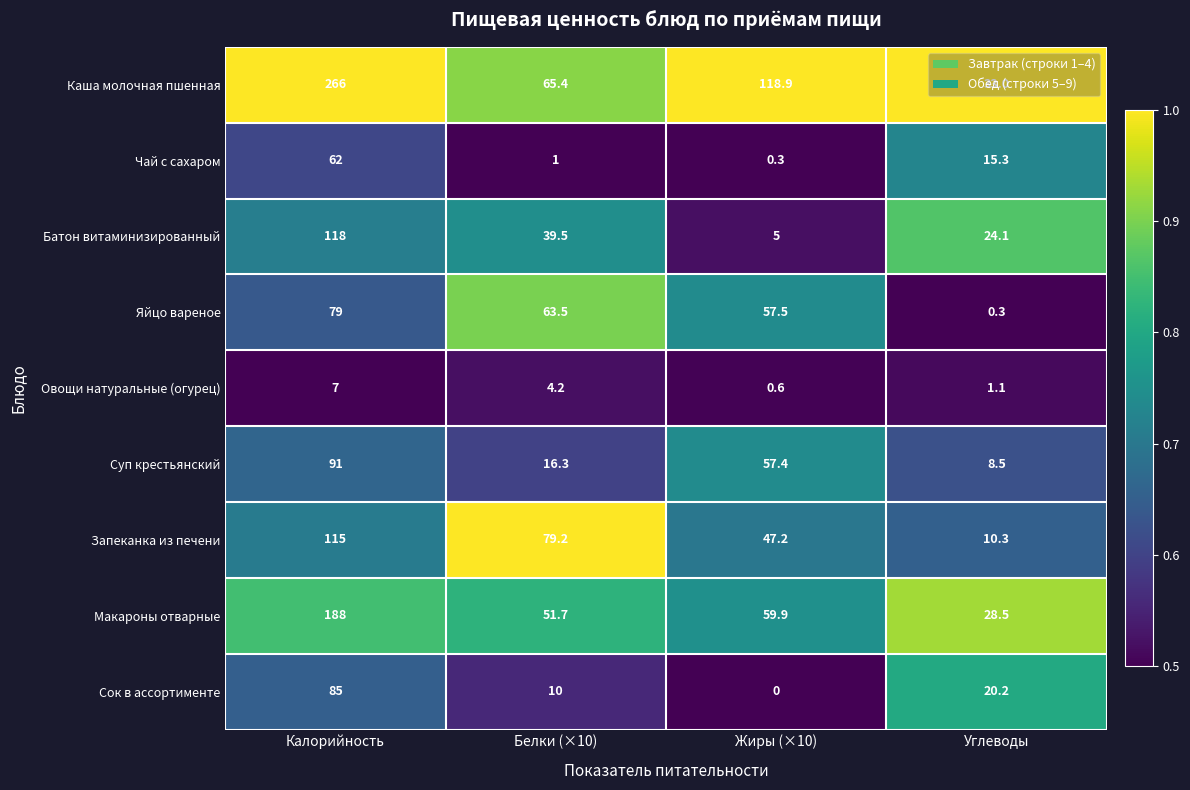

Rank the series by their maximum value, from highest to lowest.

Каша молочная пшенная, Макароны отварные, Батон витаминизированный, Запеканка из печени, Суп крестьянский, Сок в ассортименте, Яйцо вареное, Чай с сахаром, Овощи натуральные (огурец)